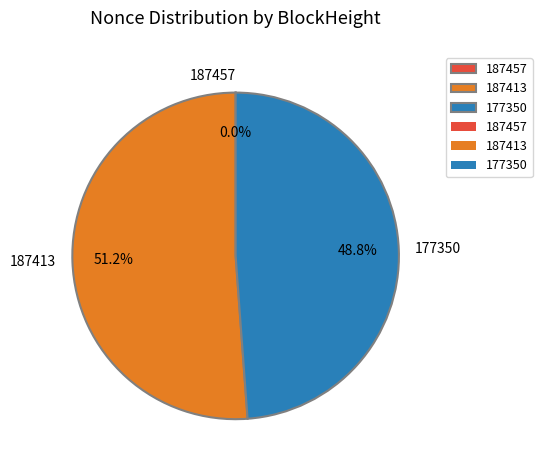

Combined, what portion of the pie is 177350 and 187413?

100.0%